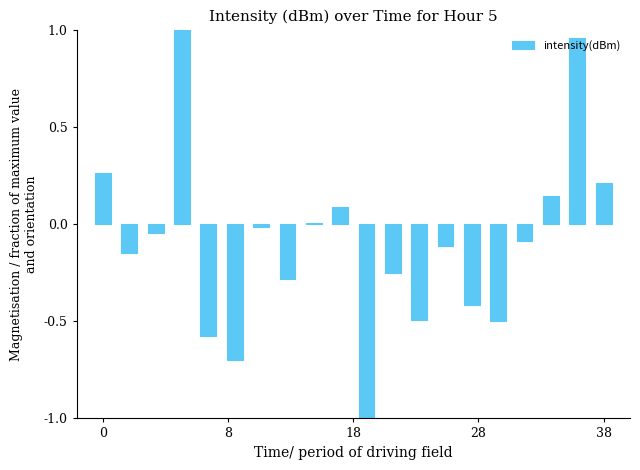

What is the sum of all values?

-2.0